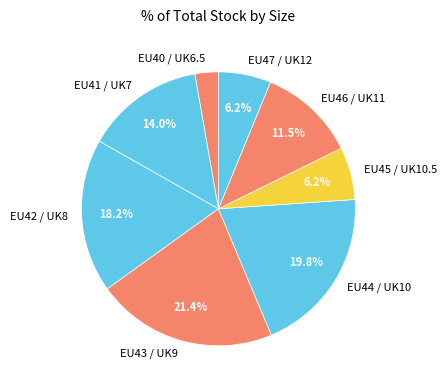

Which category has the biggest portion of the pie?

EU43 / UK9